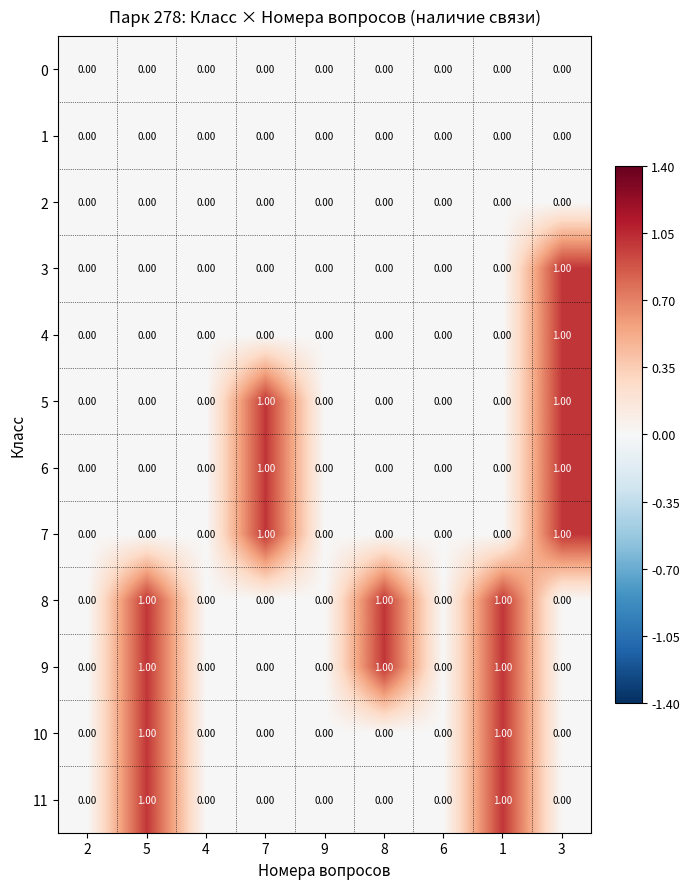

How many values in the 10 series exceed 0?

2